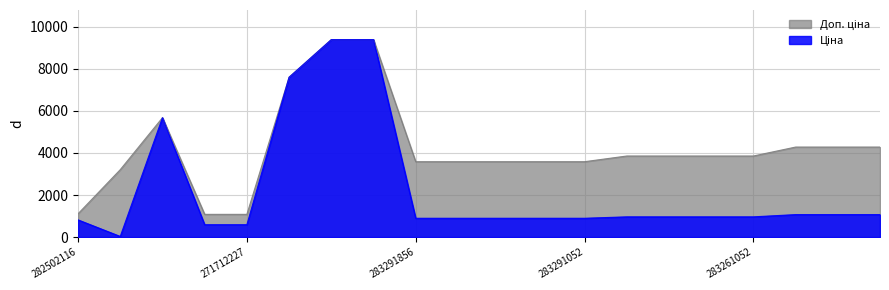

At which label does Доп. ціна first exceed 3854?

10832185